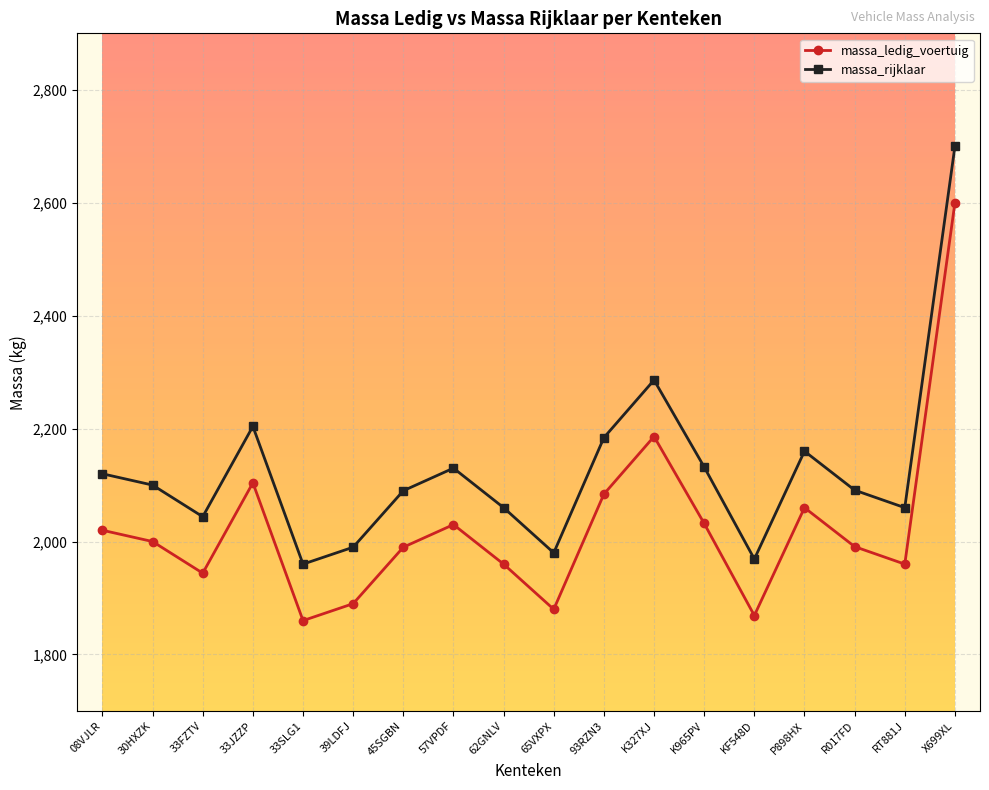

In massa_rijklaar, how many points are higher than both neighbors (excluding endpoints)?

4